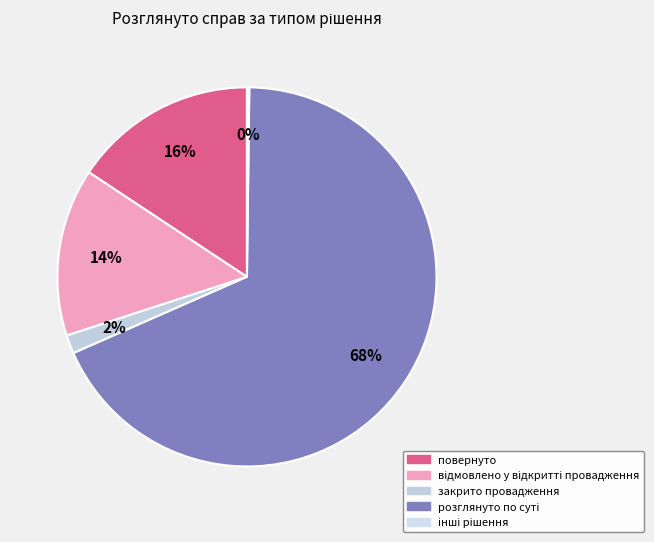

Which slice is the largest?

розглянуто по суті